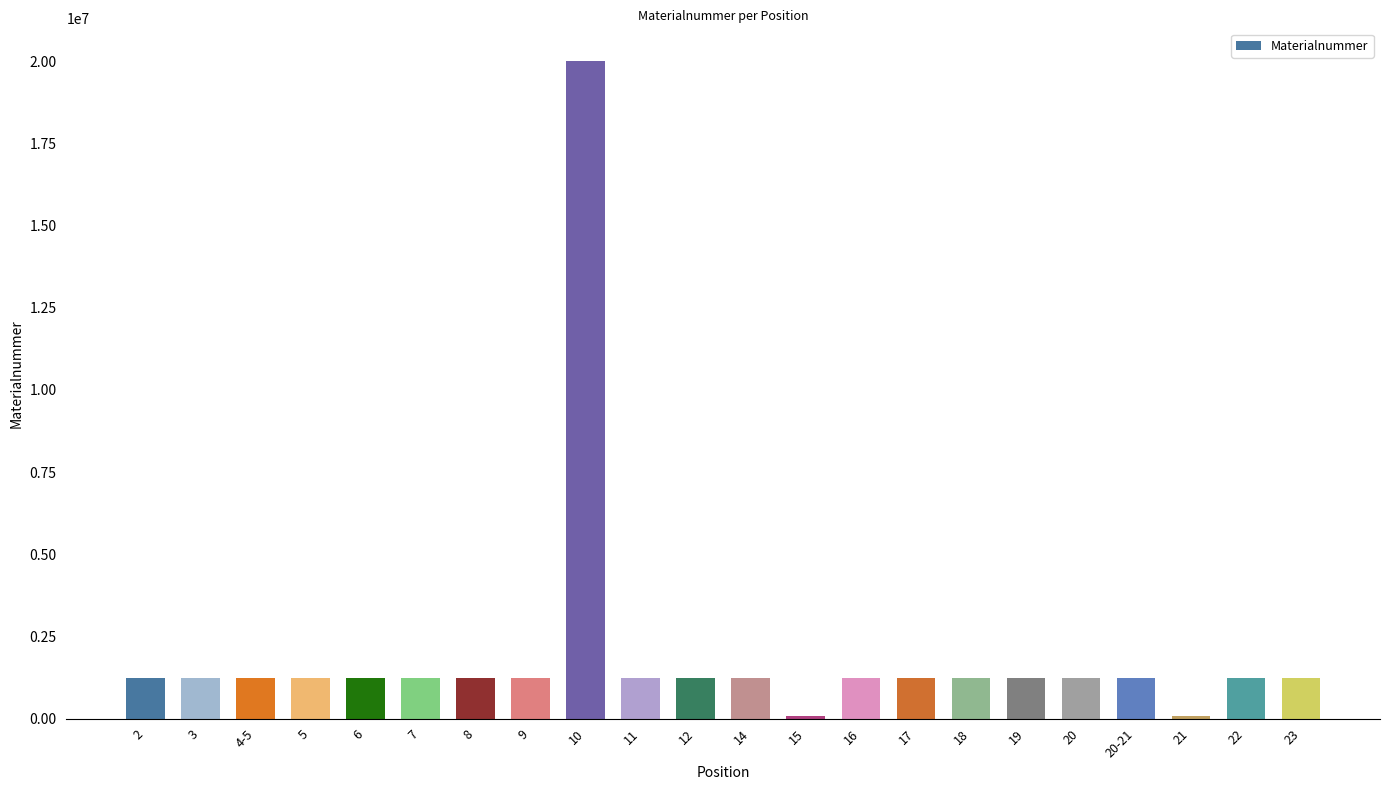

What is the difference between the maximum and minimum values?

19921874